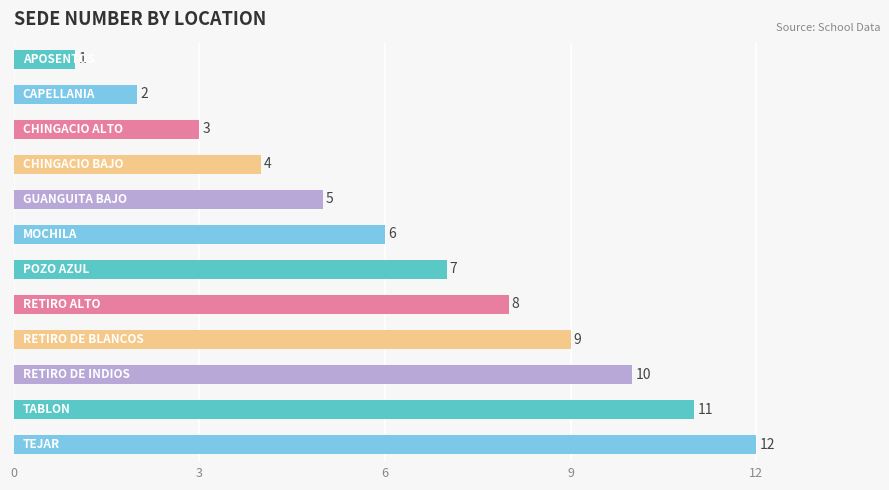

What is the value of the 3rd bar from the top?

3